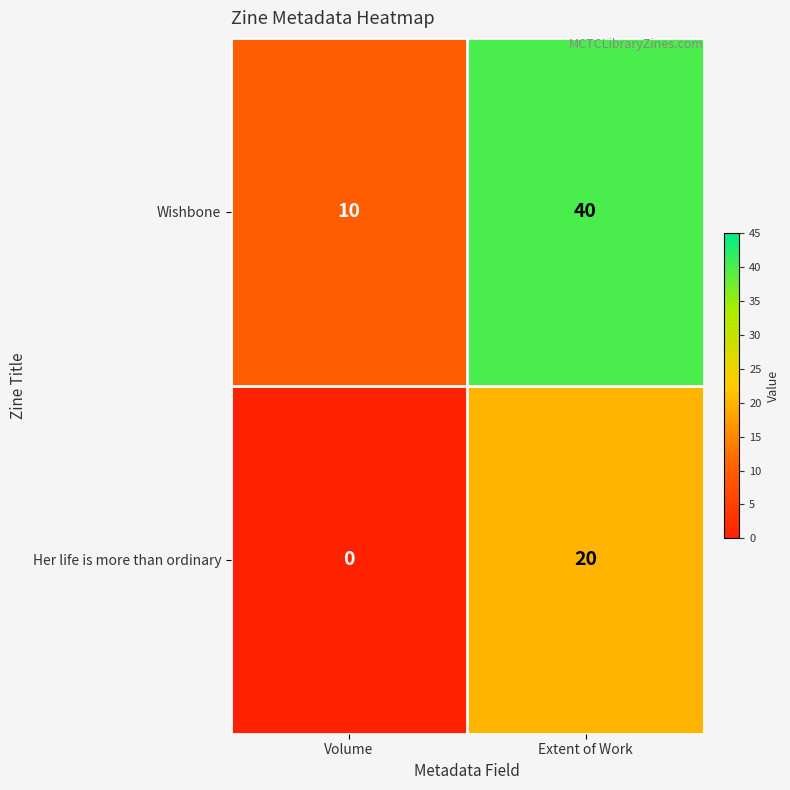

Is it true that Wishbone equals 40 at Extent of Work?

True